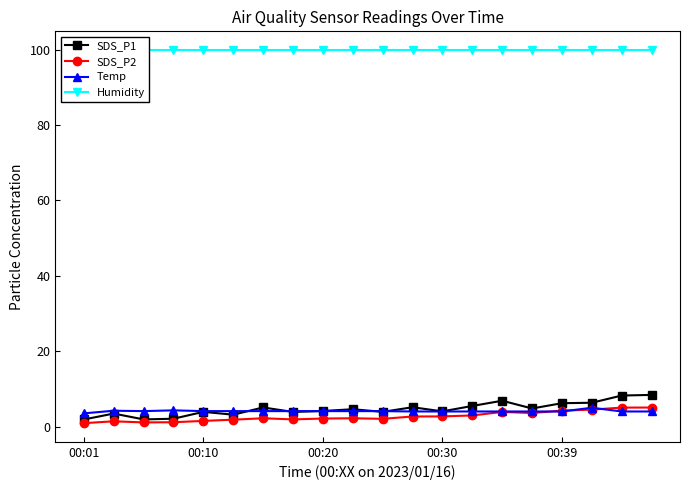

What is the value of the SDS_P1 point at the 11th from the left?

3.9